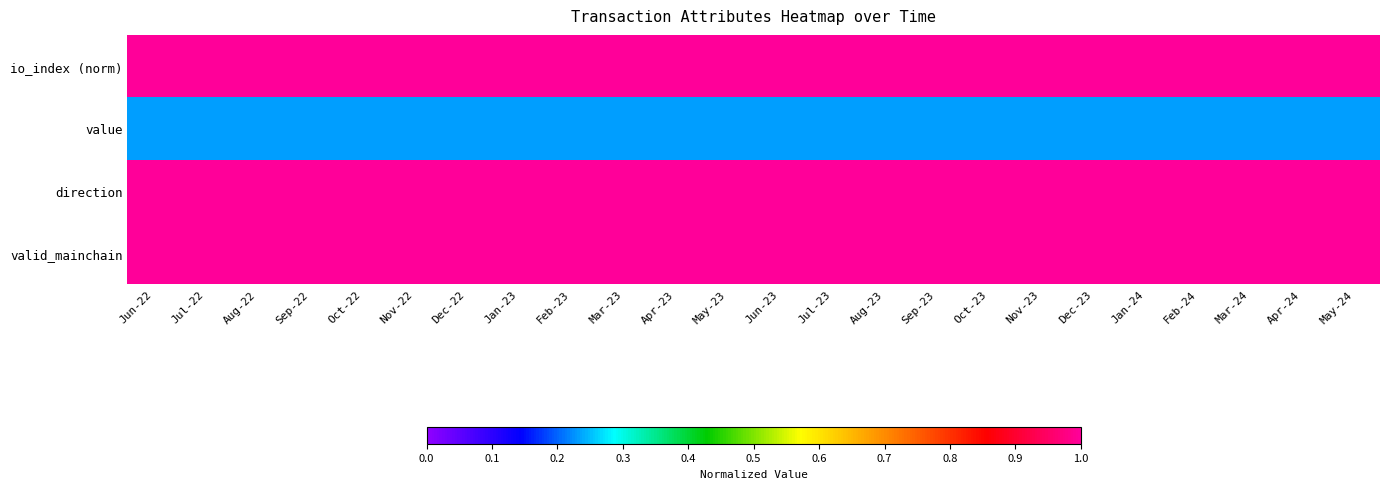

What is the smallest value displayed?

0.2